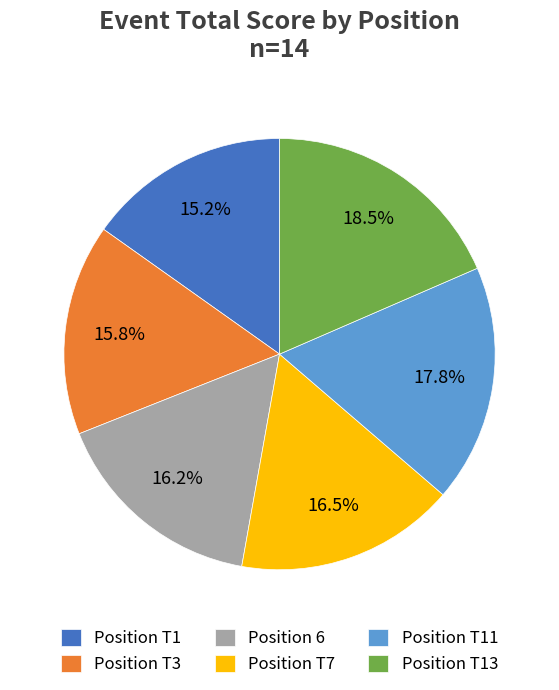

To the nearest percent, what is the average slice percentage?

17%